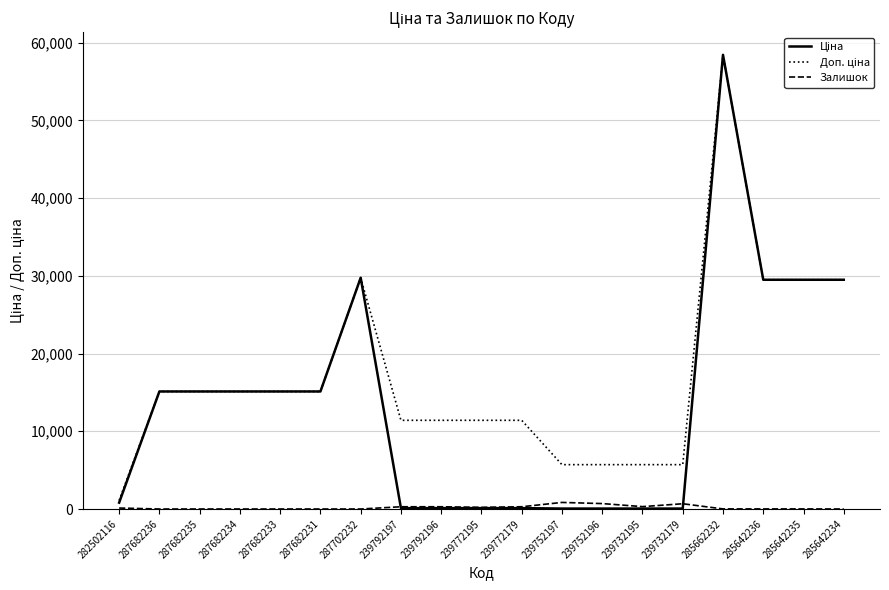

What is the maximum value shown in the chart?

58426.5